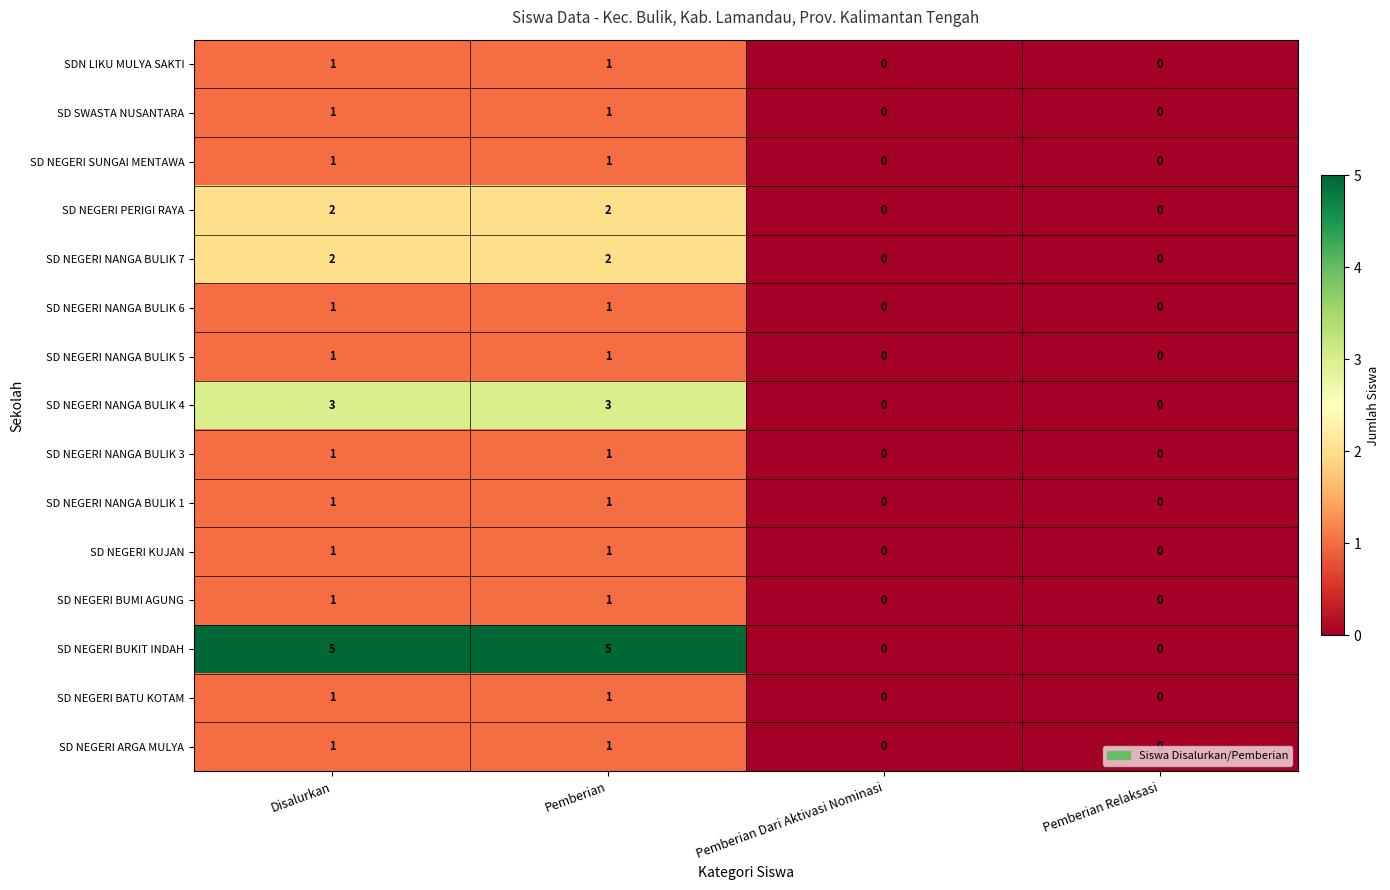

Count the number of categories in the chart.

4